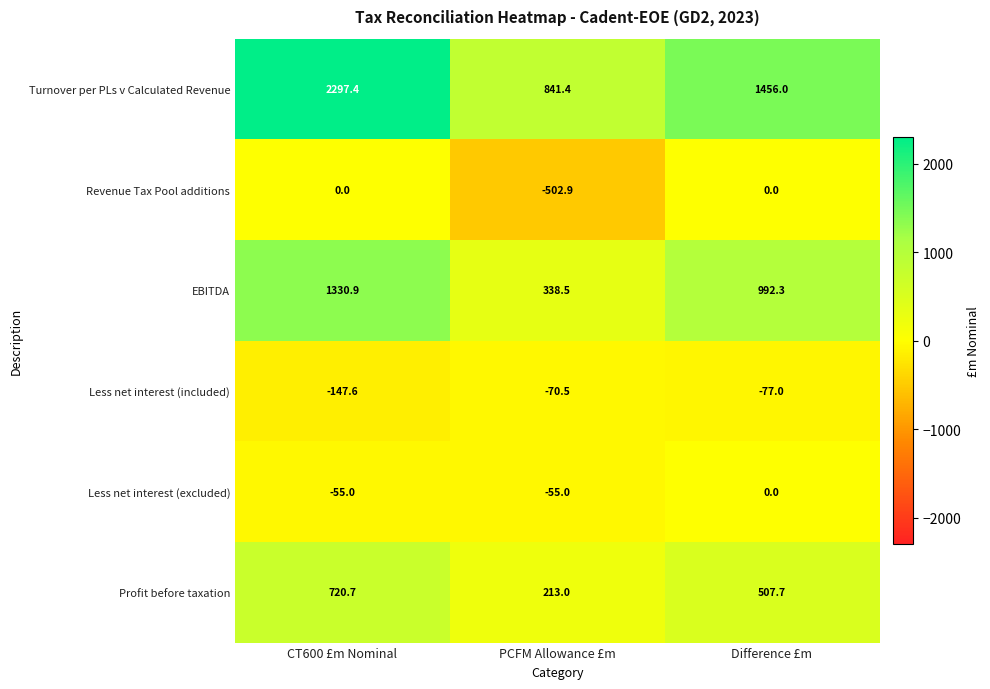

The Less net interest (excluded) series shows -12.8 at CT600 £m Nominal. True or false?

False